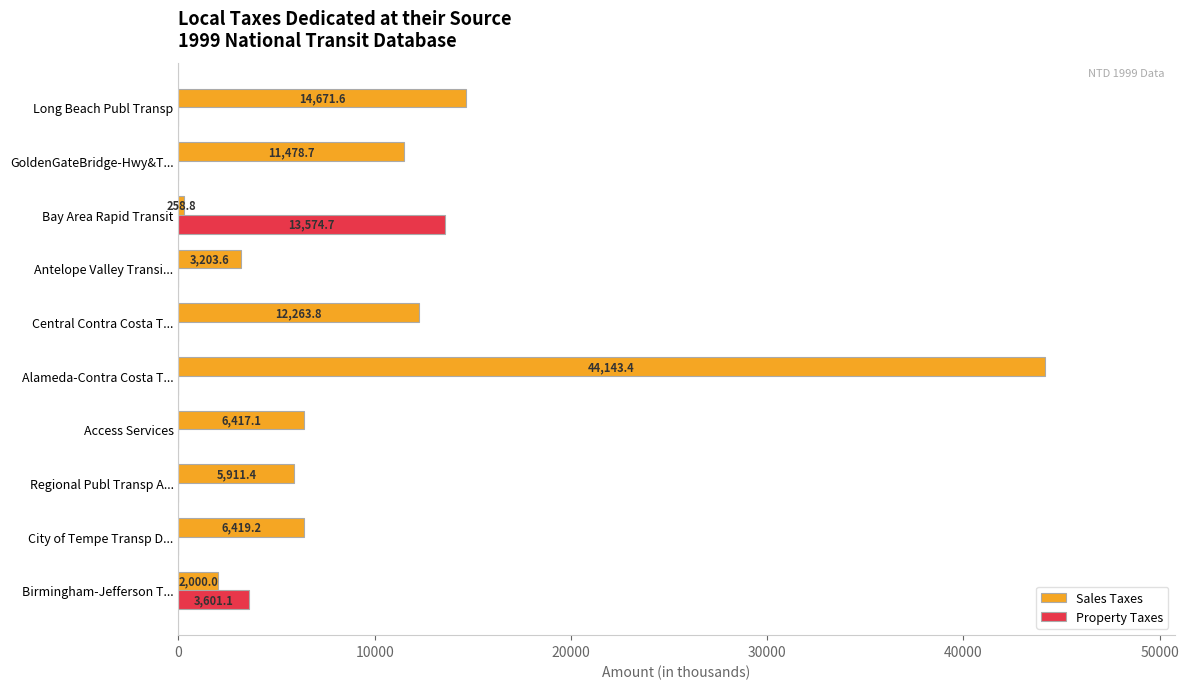

What is the sum of all Sales Taxes values?

106767.6